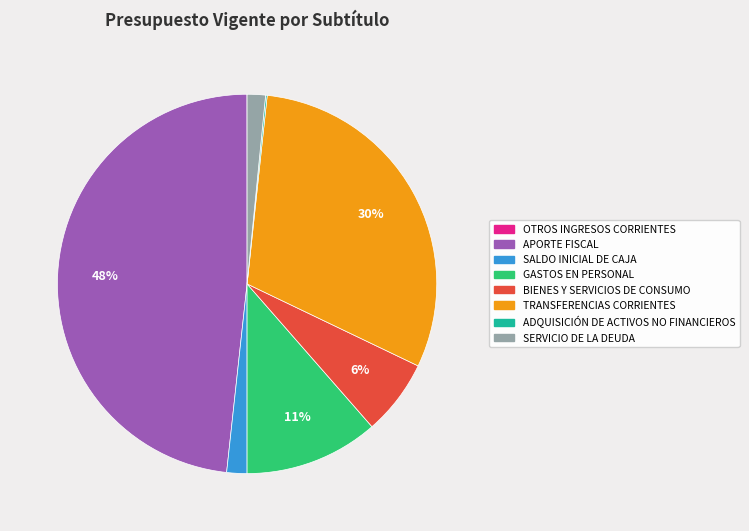

To the nearest percent, what is the combined percentage of GASTOS EN PERSONAL and SALDO INICIAL DE CAJA?

13%